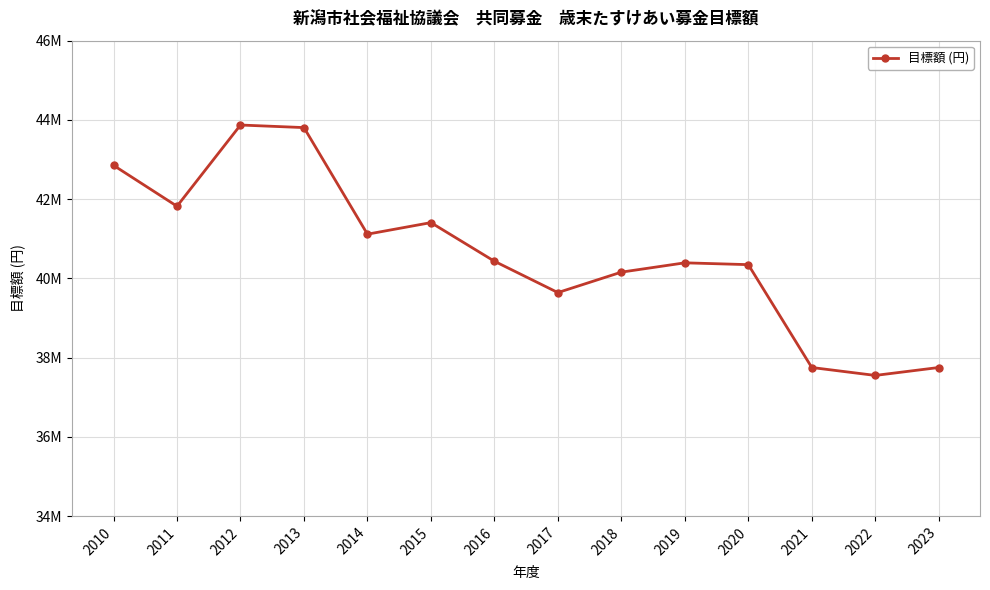

Approximately how many times larger is the value at 2019 compared to 2010?

0.9